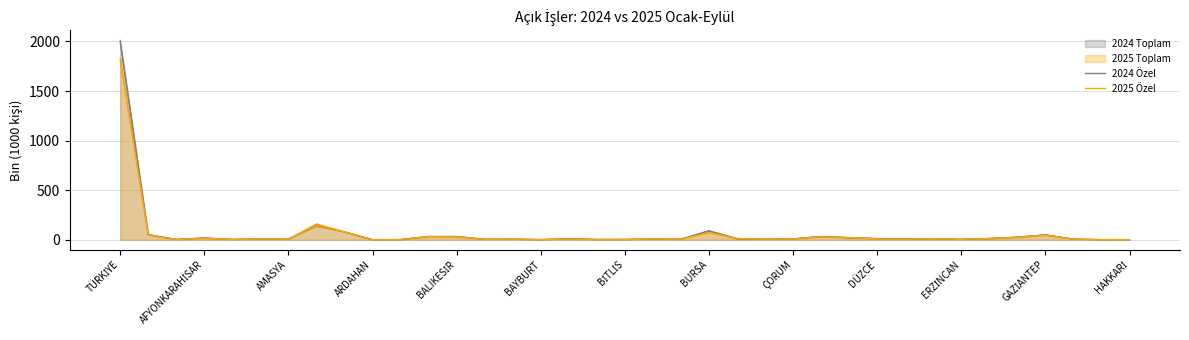

Which series has the widest spread of values?

2024 Özel